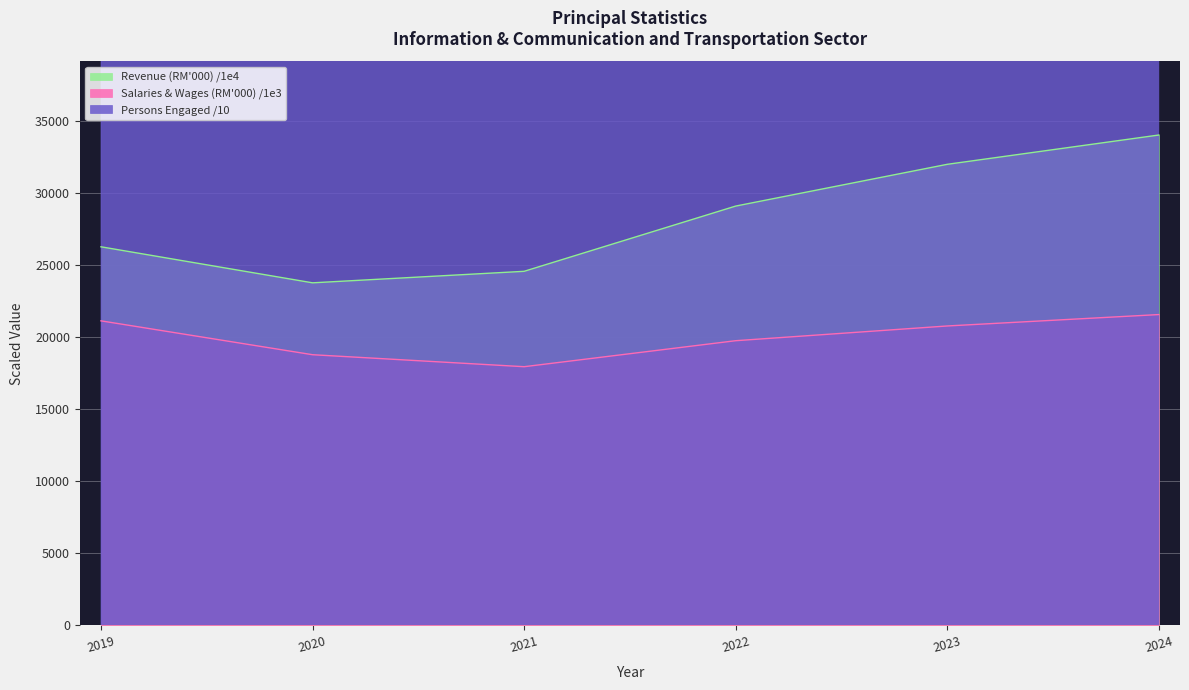

What is the difference between the highest and lowest values at 2024?

31601.1